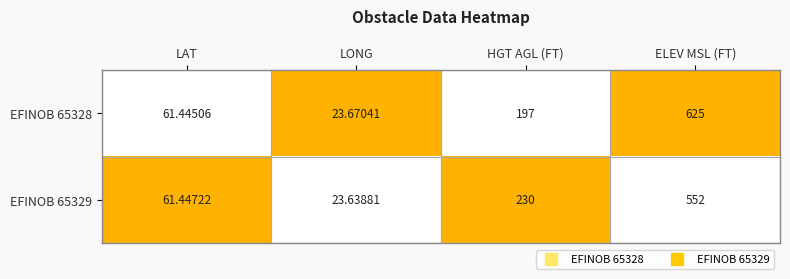

Which series changed the most between LONG and ELEV MSL (FT)?

EFINOB 65328